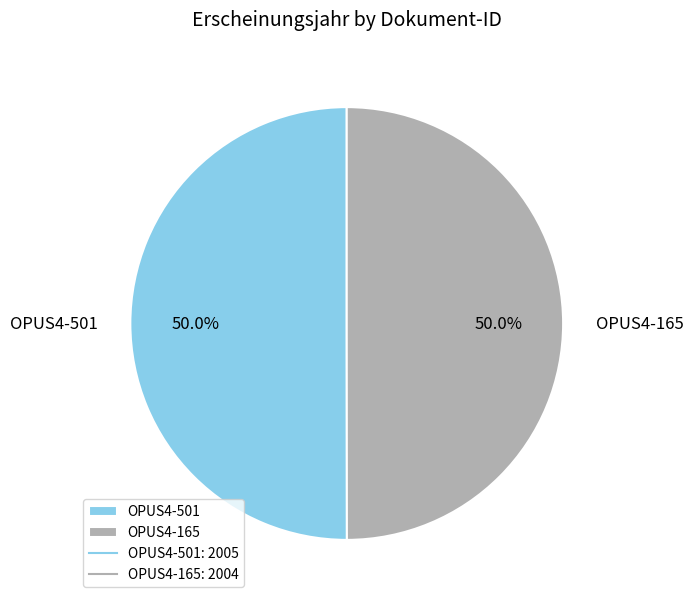

Approximately how many times larger is the value at OPUS4-501 compared to OPUS4-165?

1.0